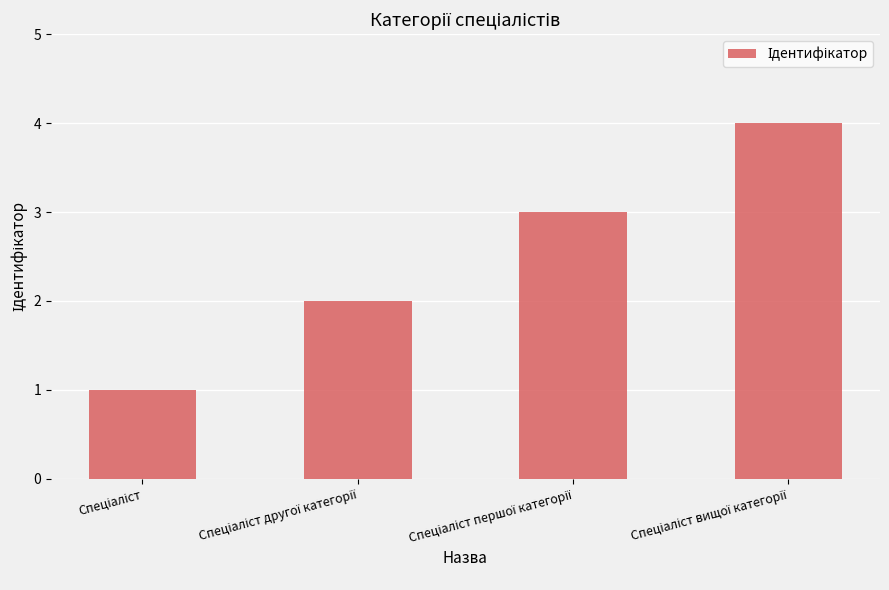

How many values are between 2 and 4?

3